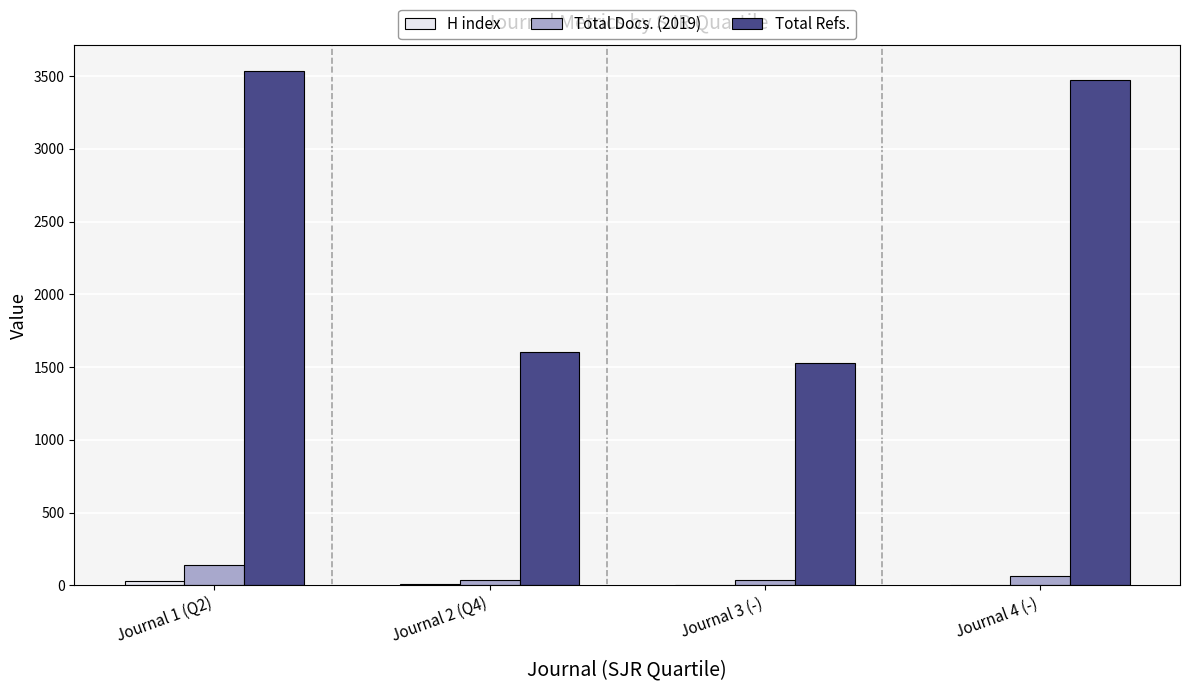

Which series has the largest total across all categories?

Total Refs.